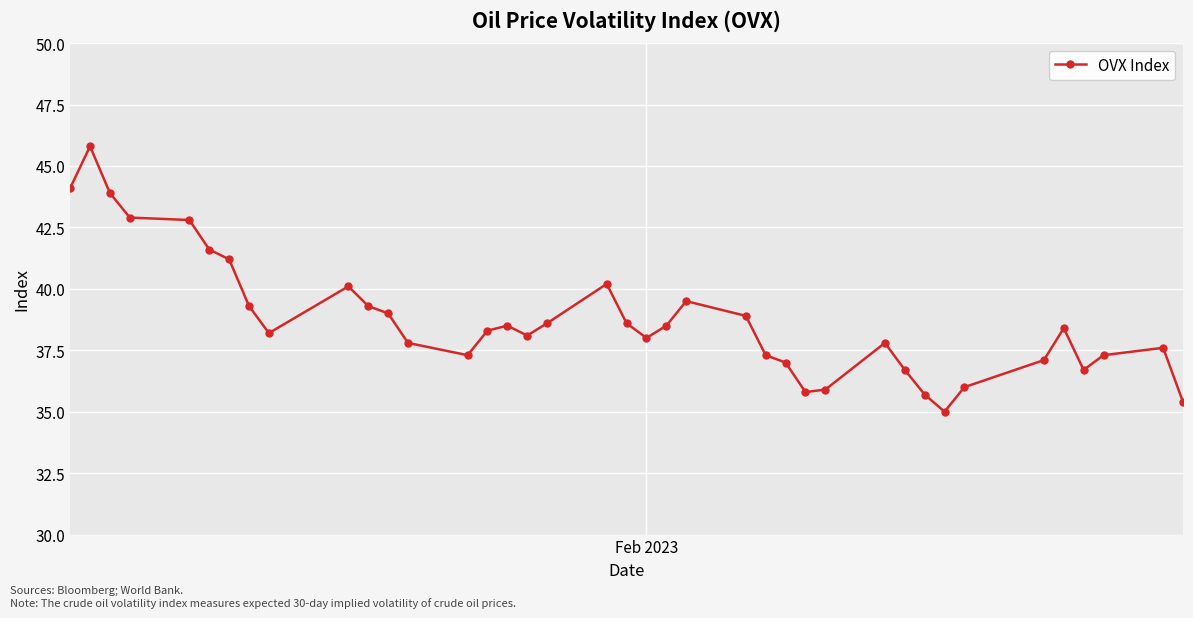

True or false: there are more than 0 points higher than both neighbors.

True